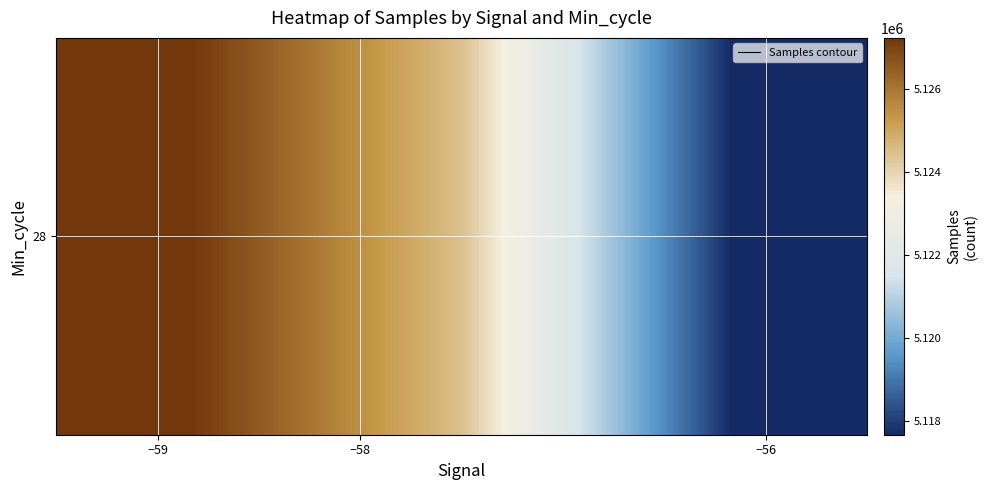

The chart shows a value of 5127242.8 at −59. True or false?

True